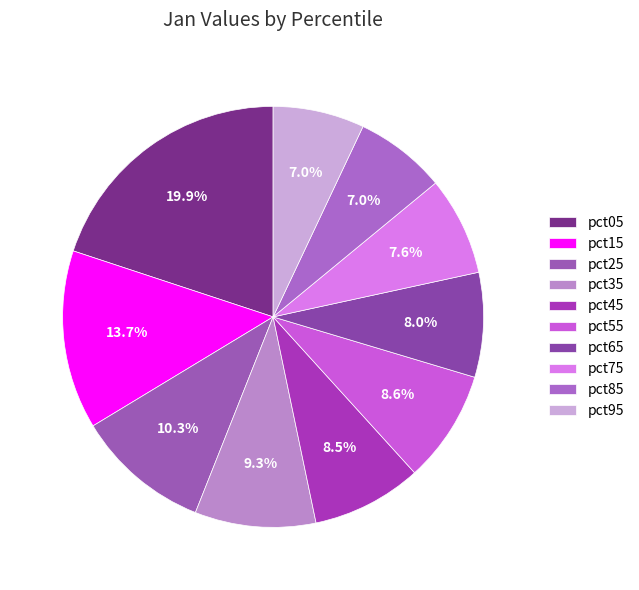

Which slice is the largest?

pct05